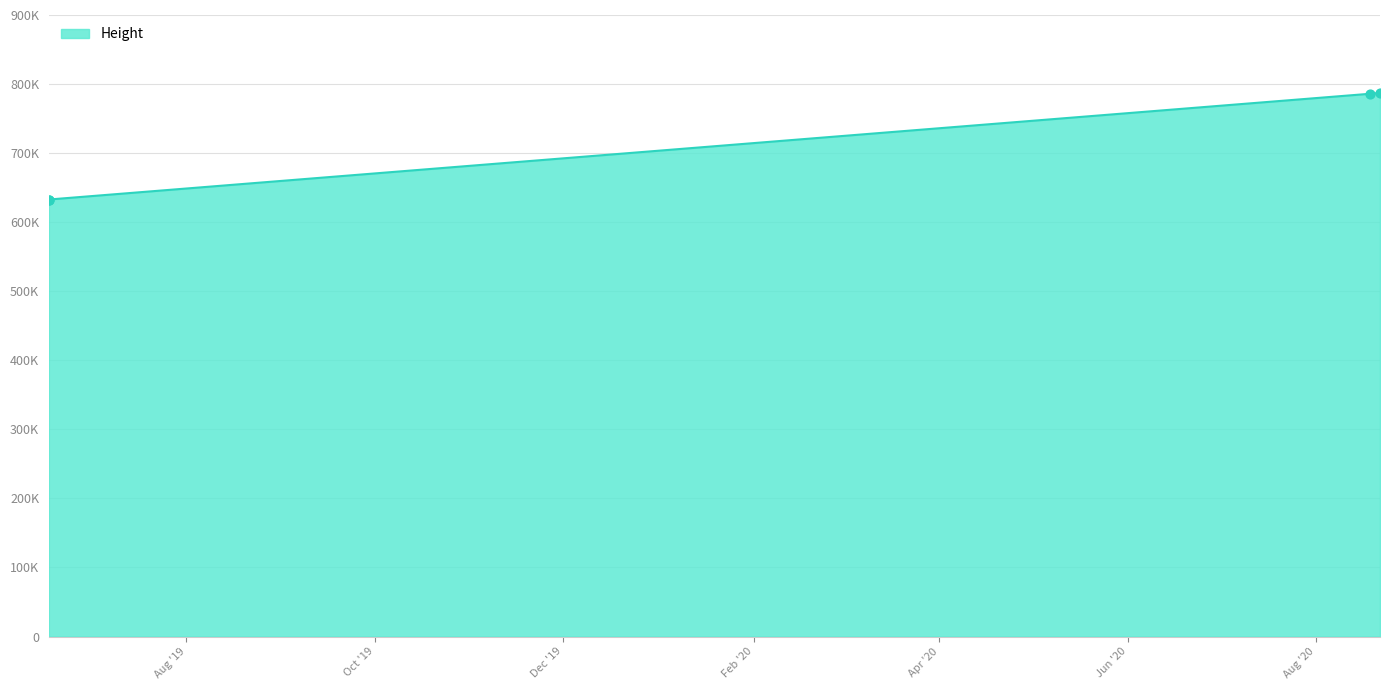

Approximately how many times larger is the value at 2019-06-17 11:21:20 compared to 2020-08-21 18:44:17?

0.8